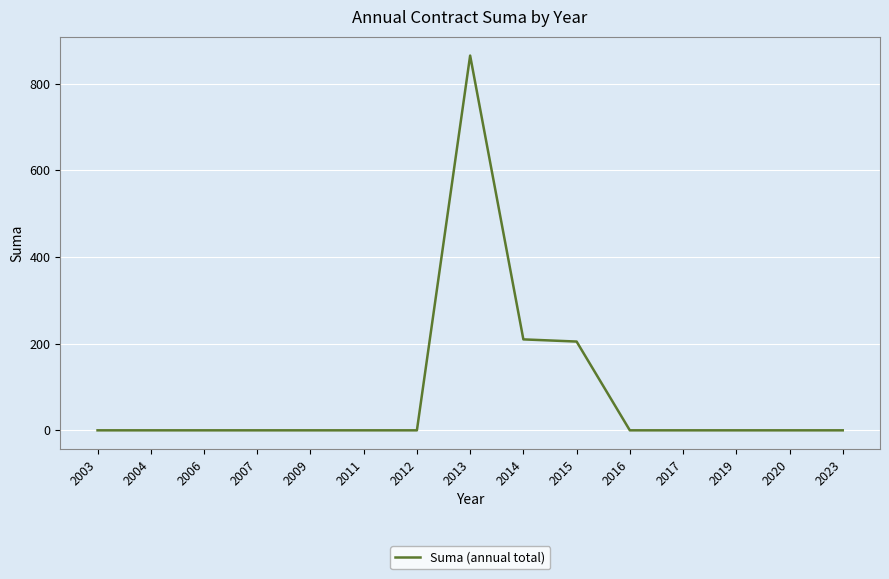

Which category has the highest value across all series?

2013